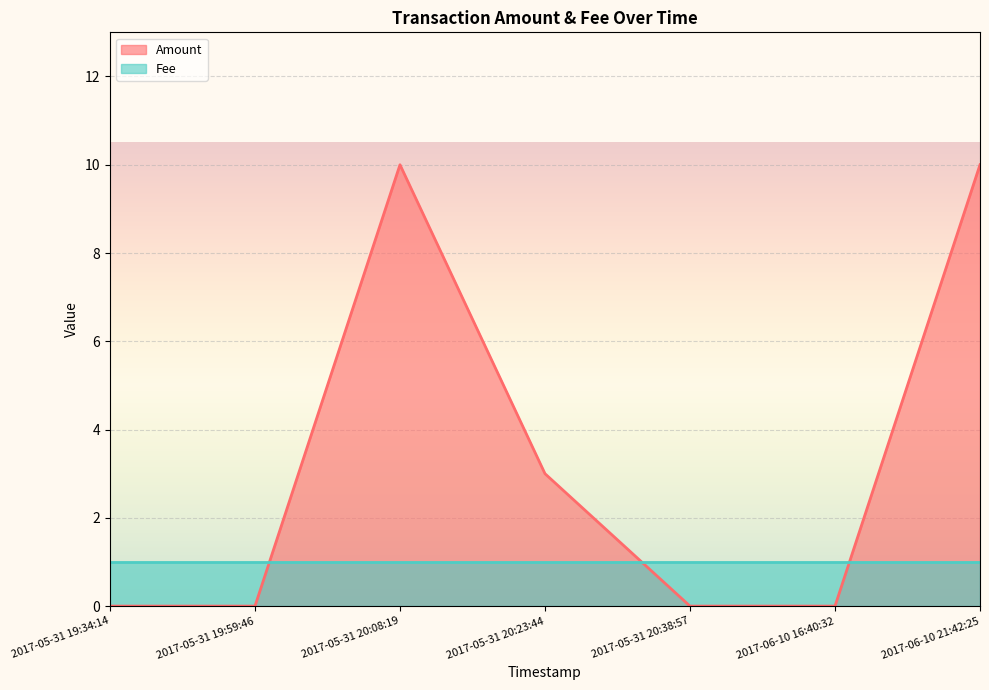

Rank the categories by value from highest to lowest.

2017-05-31 20:08:19, 2017-06-10 21:42:25, 2017-05-31 20:23:44, 2017-05-31 19:34:14, 2017-05-31 19:59:46, 2017-05-31 20:38:57, 2017-06-10 16:40:32